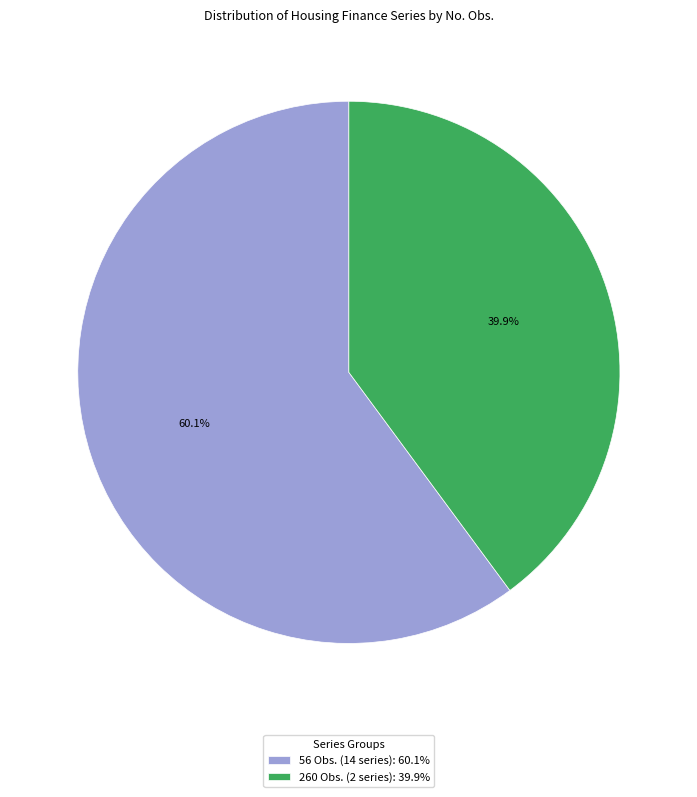

Is 56 Obs. (14 series): 60.1% the majority of the pie?

Yes